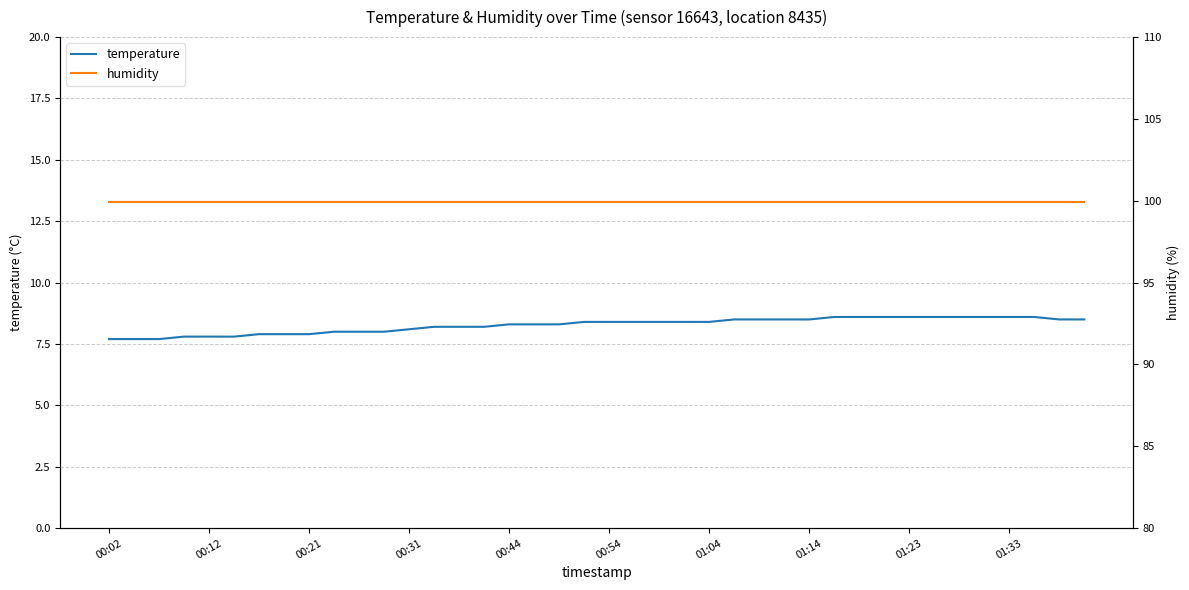

What is the minimum value for temperature?

7.7